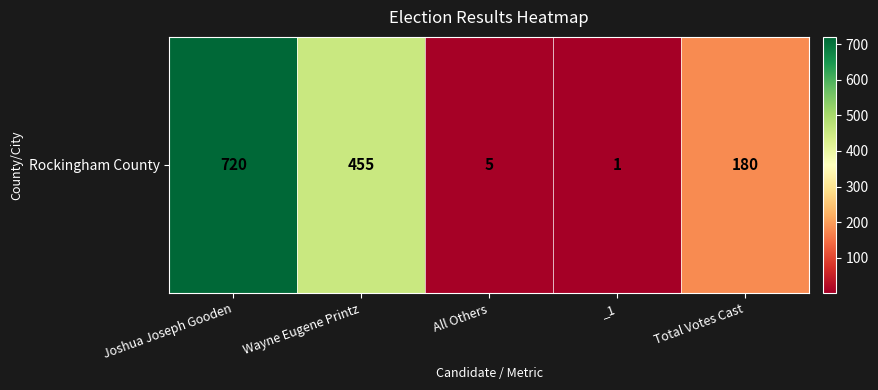

Which label corresponds to the largest value in the chart?

Joshua Joseph Gooden